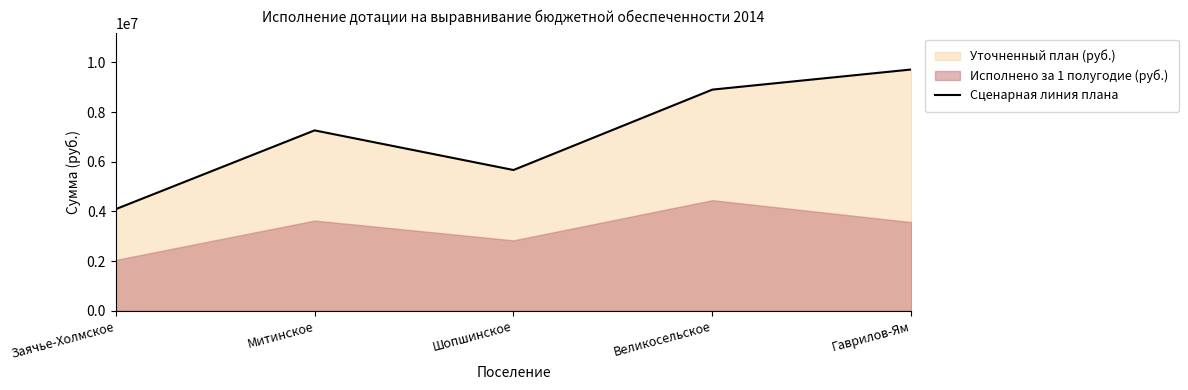

How many points are lower than both their immediate neighbors (excluding endpoints)?

1